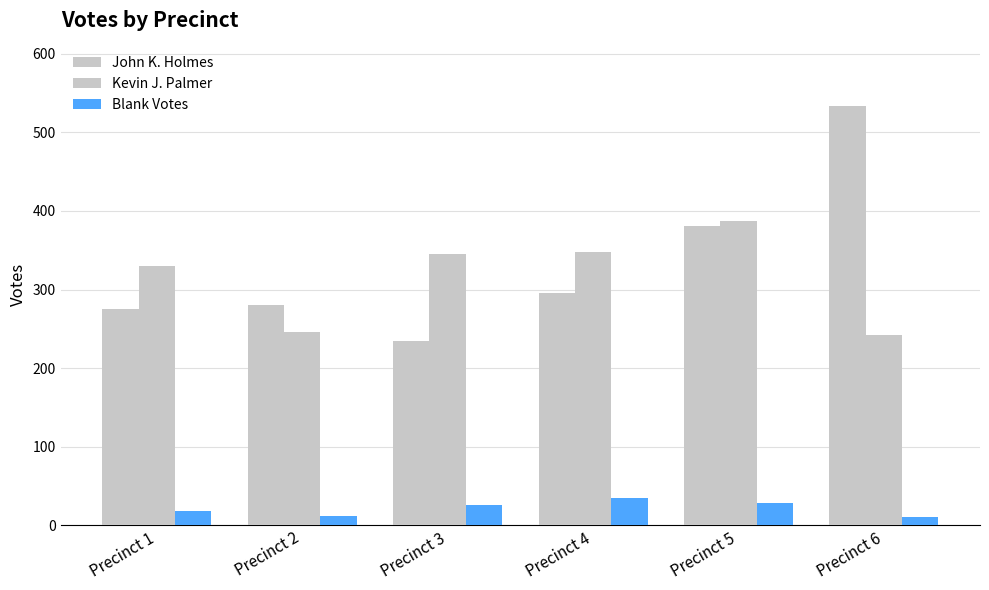

List the series in order of their peak value, lowest first.

Blank Votes, Kevin J. Palmer, John K. Holmes